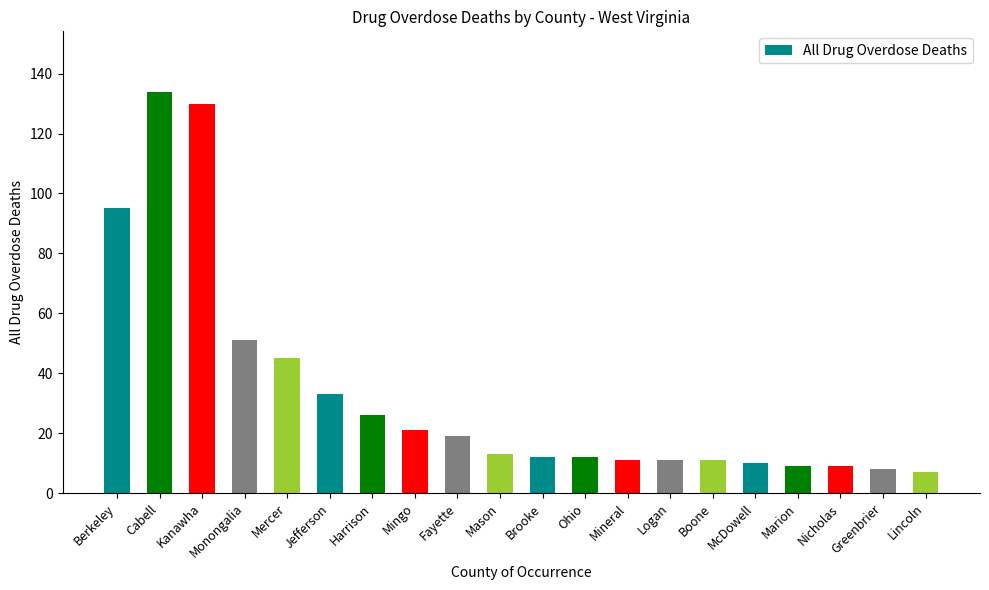

What position from the left is Kanawha?

3